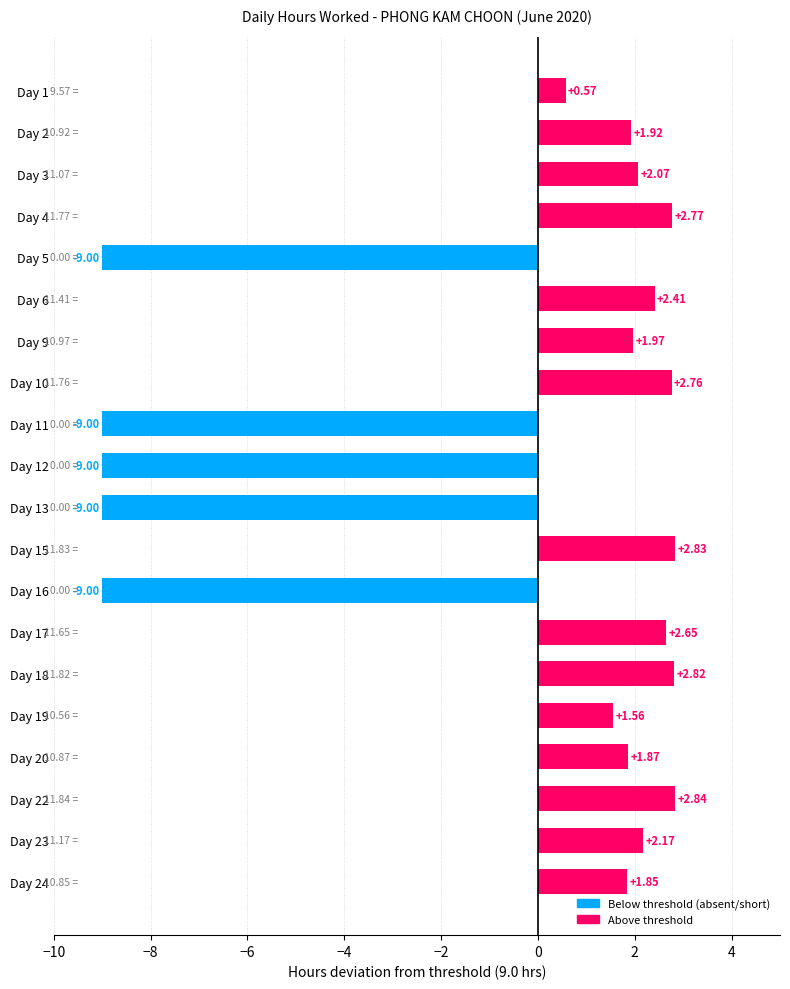

What is the difference between the values at Day 2 and Day 18?

0.9